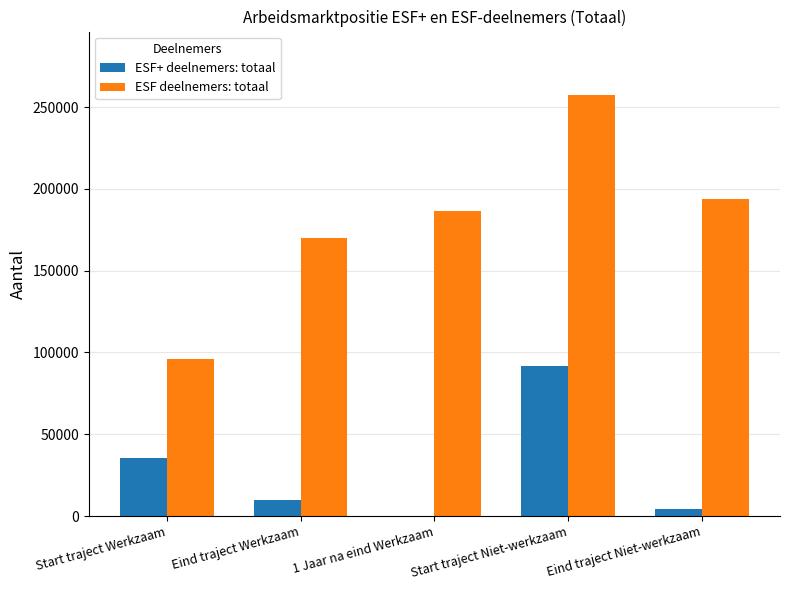

Read the ESF deelnemers: totaal value at 1 Jaar na eind Werkzaam.

186260